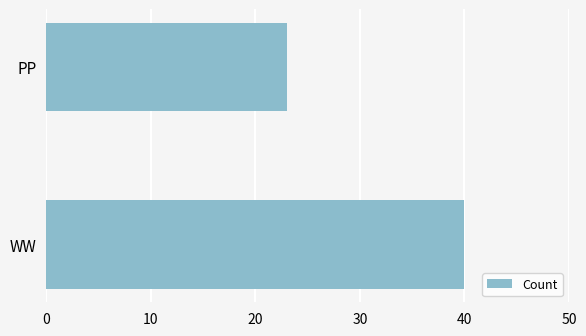

Between PP and WW, which is larger?

WW